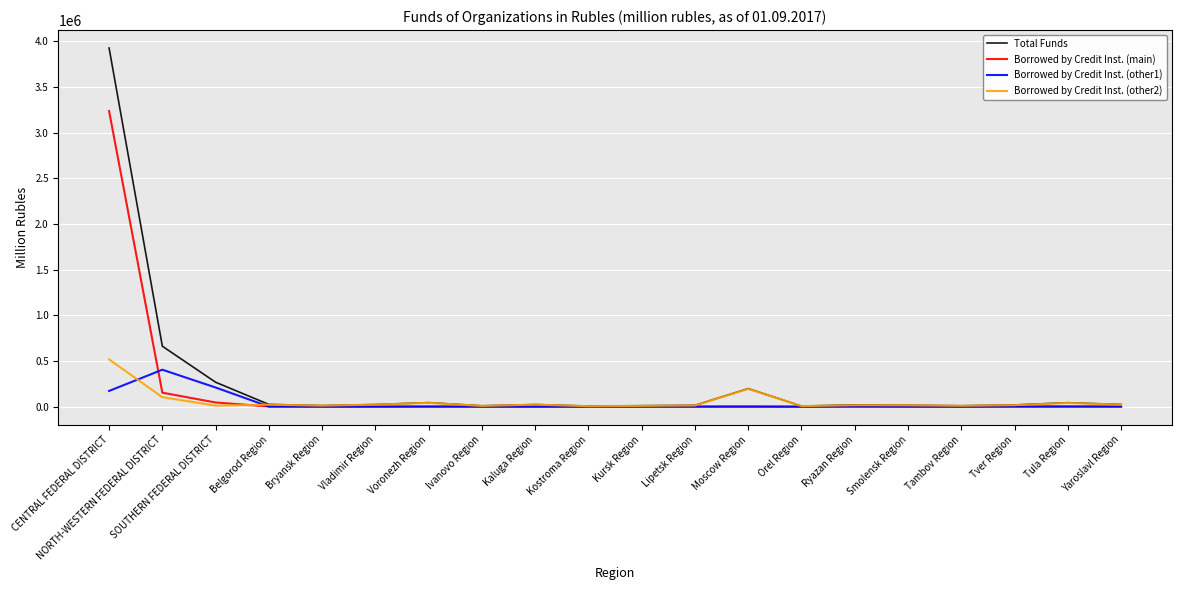

What is the greatest value displayed?

3927271